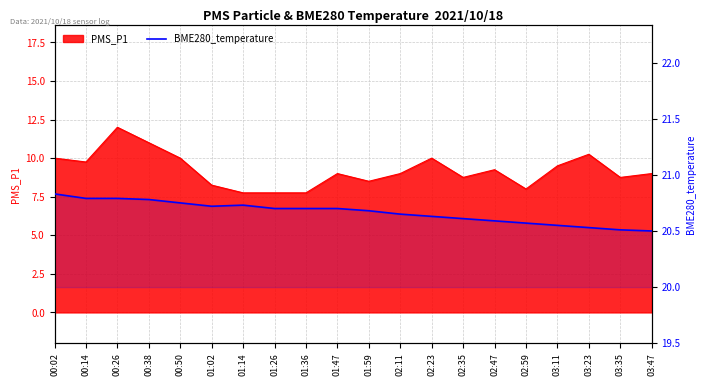

What is the label of the 7th point from the right?

02:35